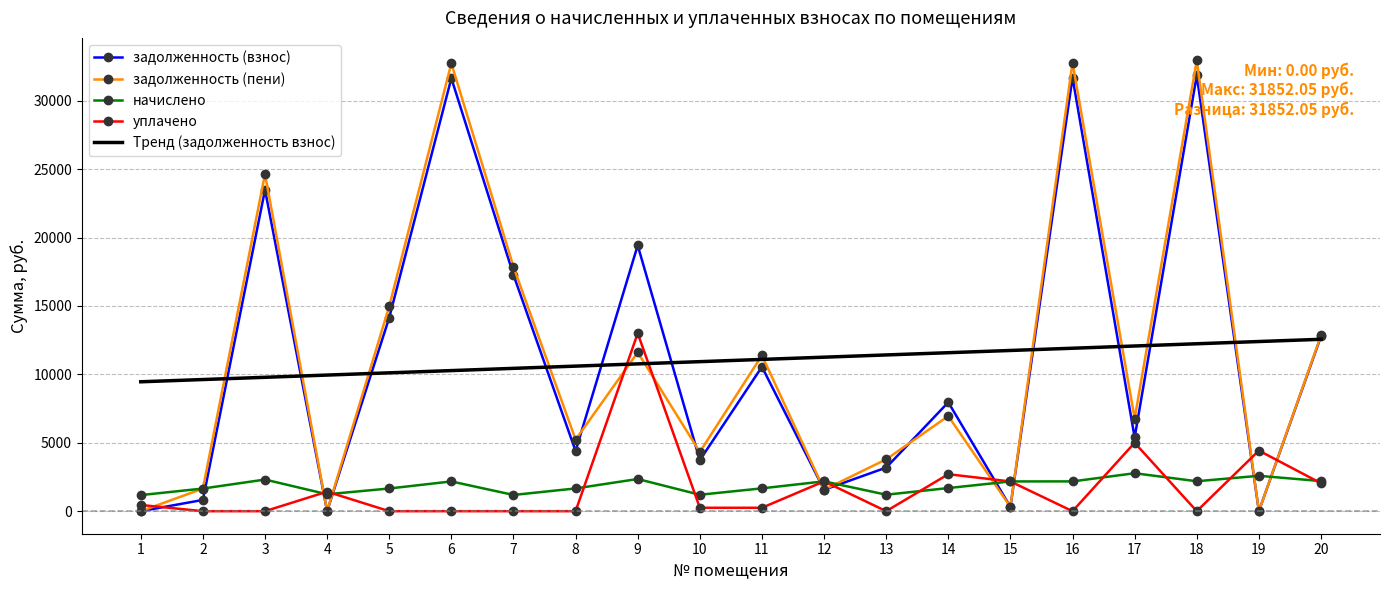

Which series has the largest range (max minus min)?

задолженность (пени)